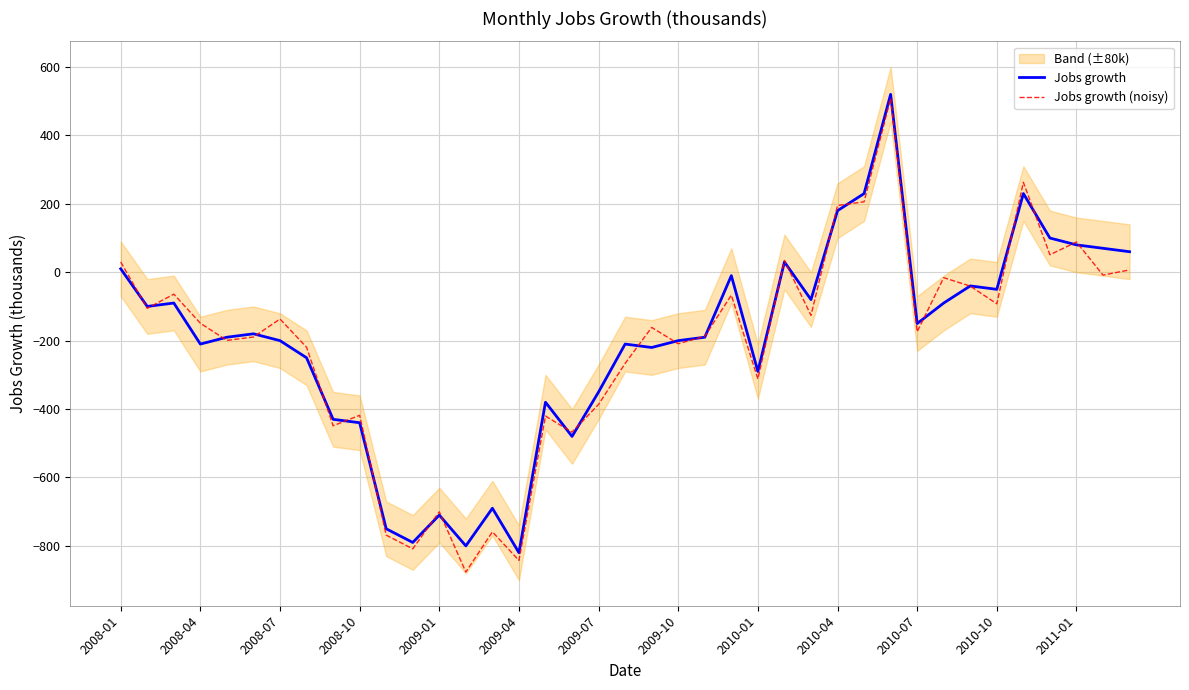

True or false: Jobs growth and Jobs growth (noisy) intersect in this chart.

True